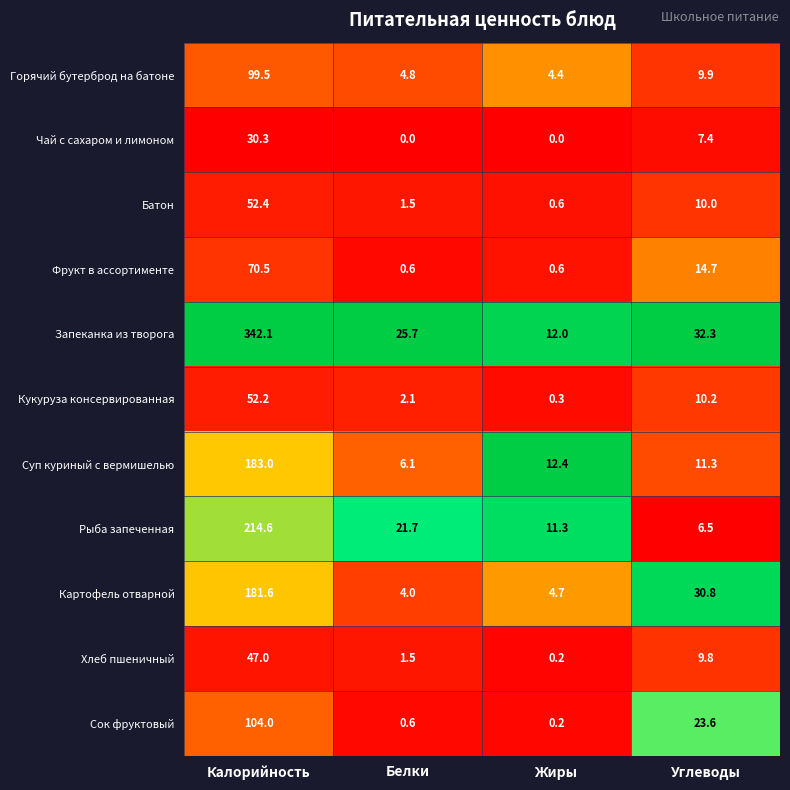

True or false: Чай с сахаром и лимоном has a value of 0.0 at Белки.

True